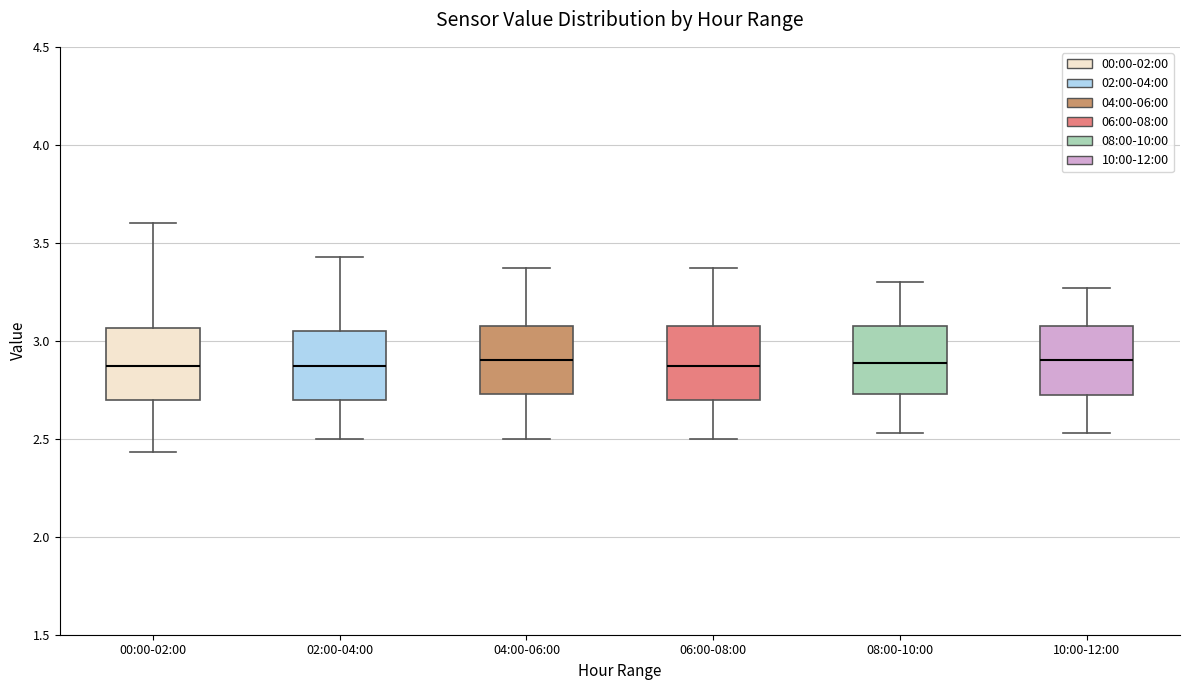

Reading left to right, transcribe this box plot: for each box, give where its median line is, the range the box spans, and where its two whiskers end, as read against the y-axis. The values are not printed on the chart, so give them approximately, as read against the axis.

00:00-02:00: median 2.85, box 2.70 to 3.05, whiskers 2.45 to 3.60
02:00-04:00: median 2.85, box 2.70 to 3.05, whiskers 2.50 to 3.45
04:00-06:00: median 2.90, box 2.75 to 3.10, whiskers 2.50 to 3.35
06:00-08:00: median 2.85, box 2.70 to 3.10, whiskers 2.50 to 3.35
08:00-10:00: median 2.90, box 2.75 to 3.10, whiskers 2.55 to 3.30
10:00-12:00: median 2.90, box 2.70 to 3.10, whiskers 2.55 to 3.25